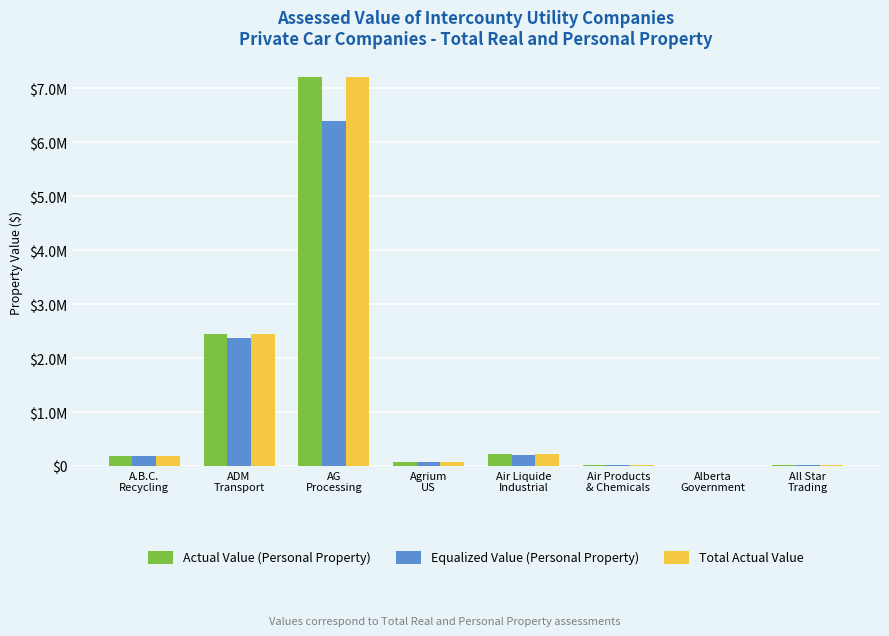

Between Air Products
& Chemicals and All Star
Trading, which series saw the biggest shift?

Actual Value (Personal Property)